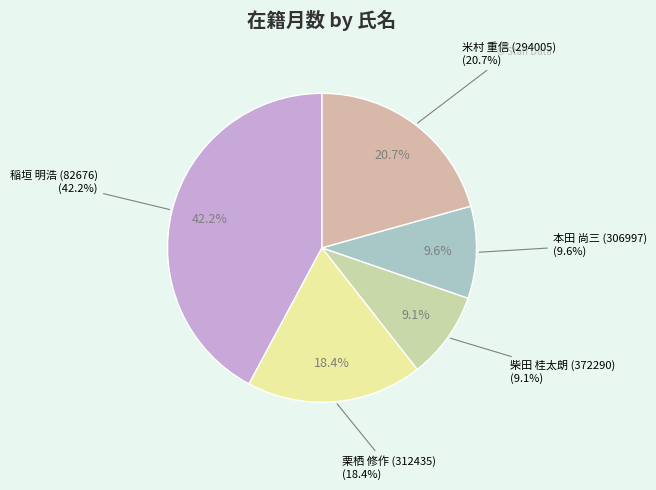

Does 栗栖 修作 (312435) represent more than half of the total?

No